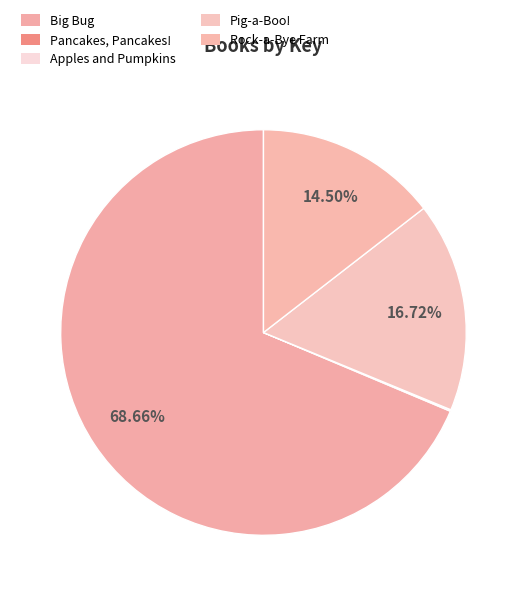

Is Big Bug the majority of the pie?

Yes